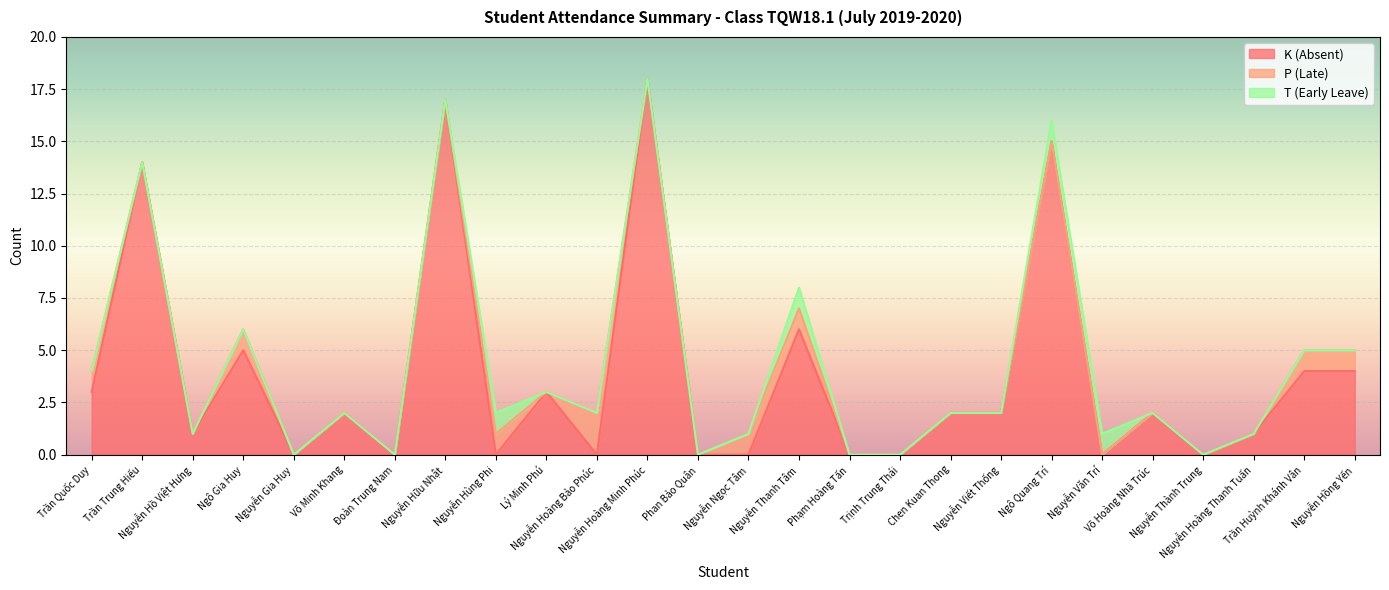

What position from the right is Nguyễn Hồ Việt Hưng?

24